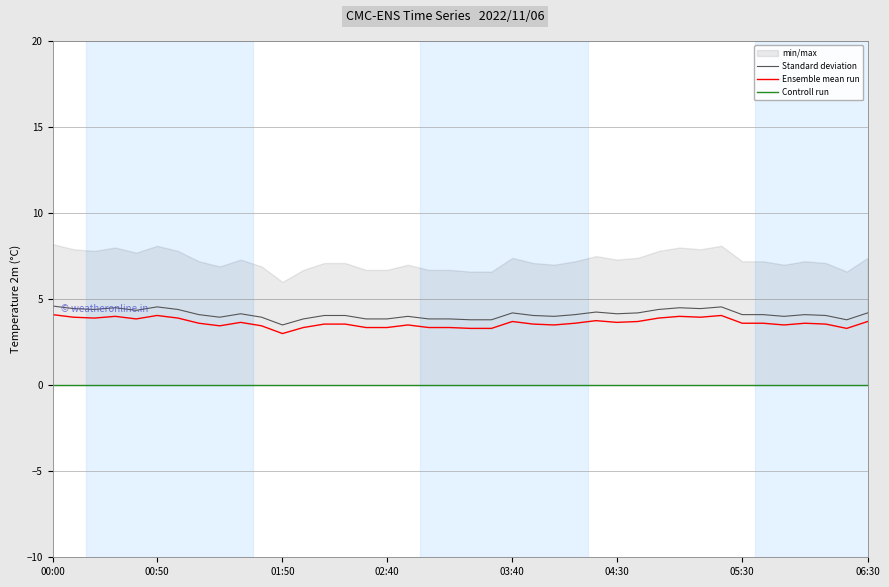

True or false: Ensemble mean run has a value of 1.1 at 03:40.

False